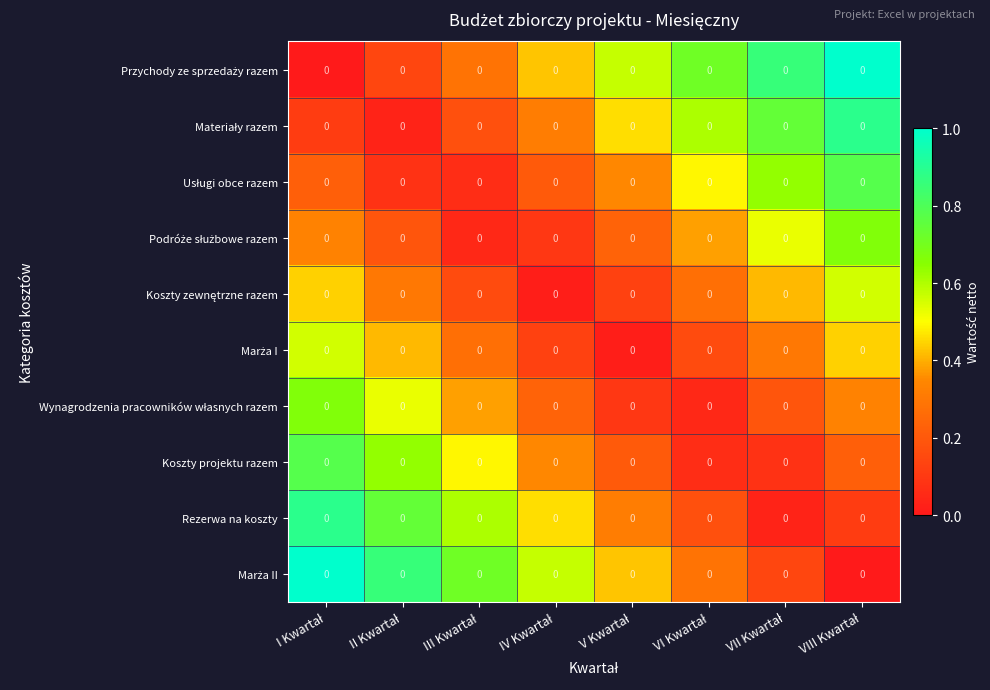

True or false: Koszty zewnętrzne razem has a value of 0.2 at III Kwartał.

False